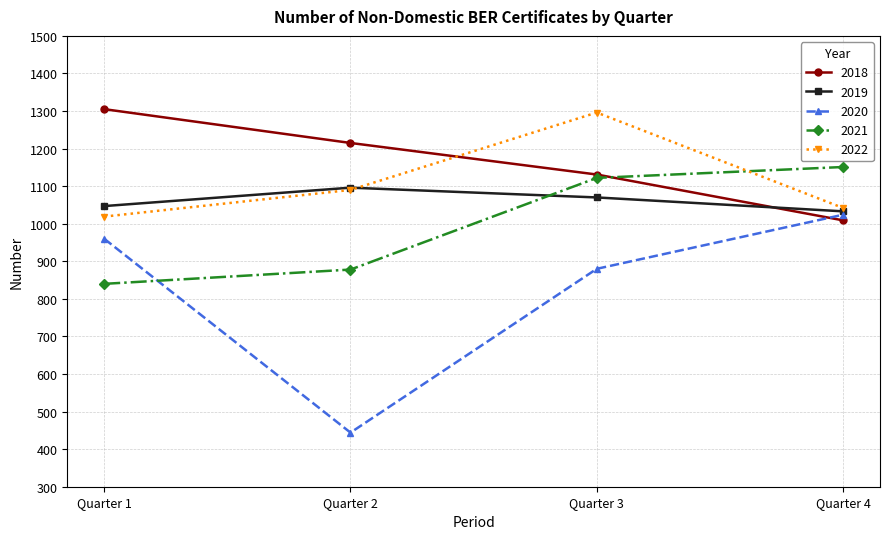

Reading left to right, extract all data points from this chart.

2018: Quarter 1=1305	Quarter 2=1215	Quarter 3=1131	Quarter 4=1009
2019: Quarter 1=1047	Quarter 2=1096	Quarter 3=1070	Quarter 4=1033
2020: Quarter 1=960	Quarter 2=444	Quarter 3=880	Quarter 4=1024
2021: Quarter 1=840	Quarter 2=878	Quarter 3=1122	Quarter 4=1151
2022: Quarter 1=1019	Quarter 2=1090	Quarter 3=1296	Quarter 4=1042